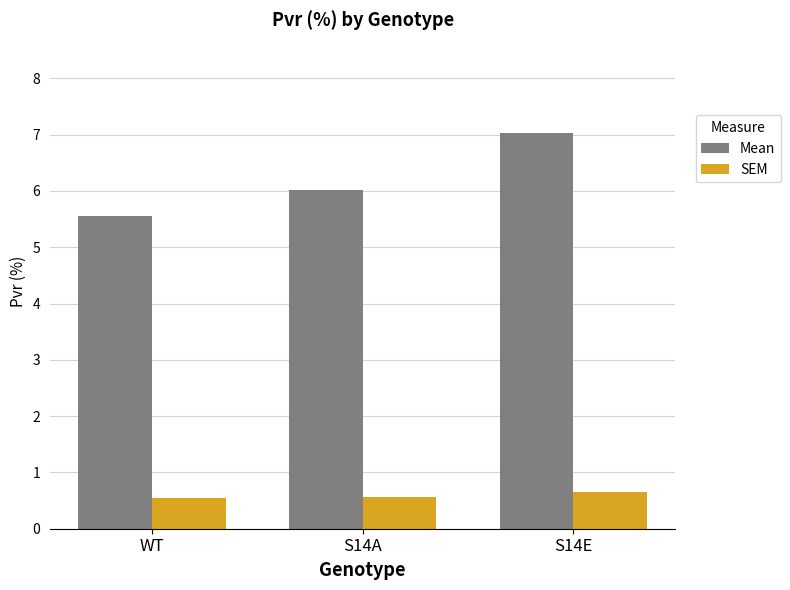

What is the label of the 1st bar from the left?

WT